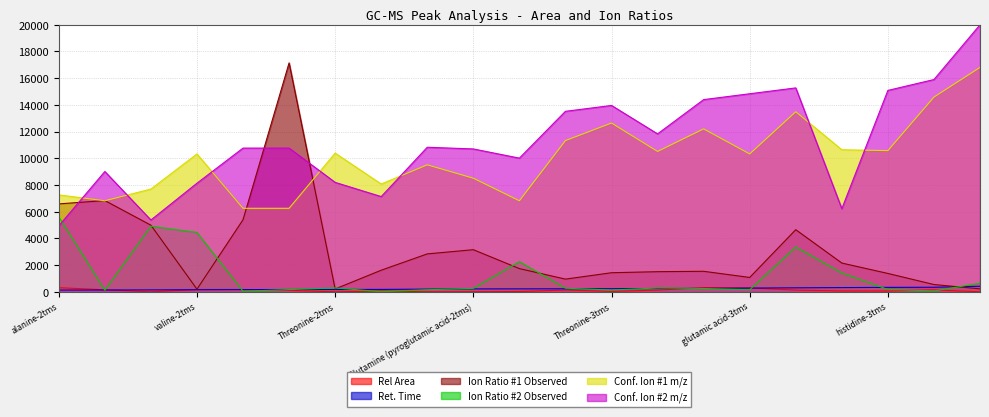

Which category has the lowest value in the Ion Ratio #2 Observed series?

Proline-2tms